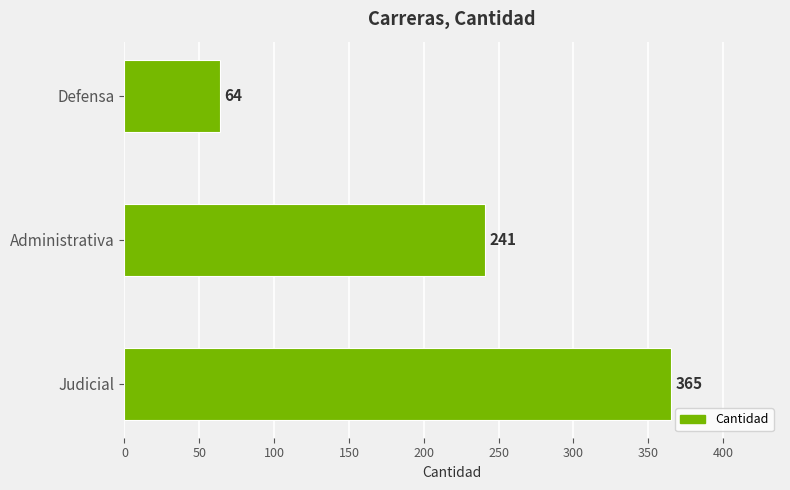

True or false: the data shows 241 at Administrativa.

True